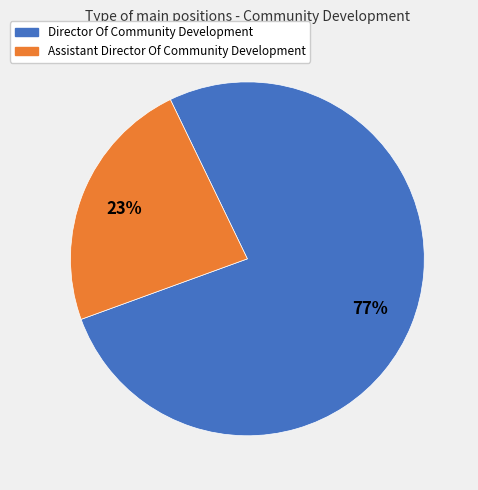

To the nearest percent, what is the average slice percentage?

50%